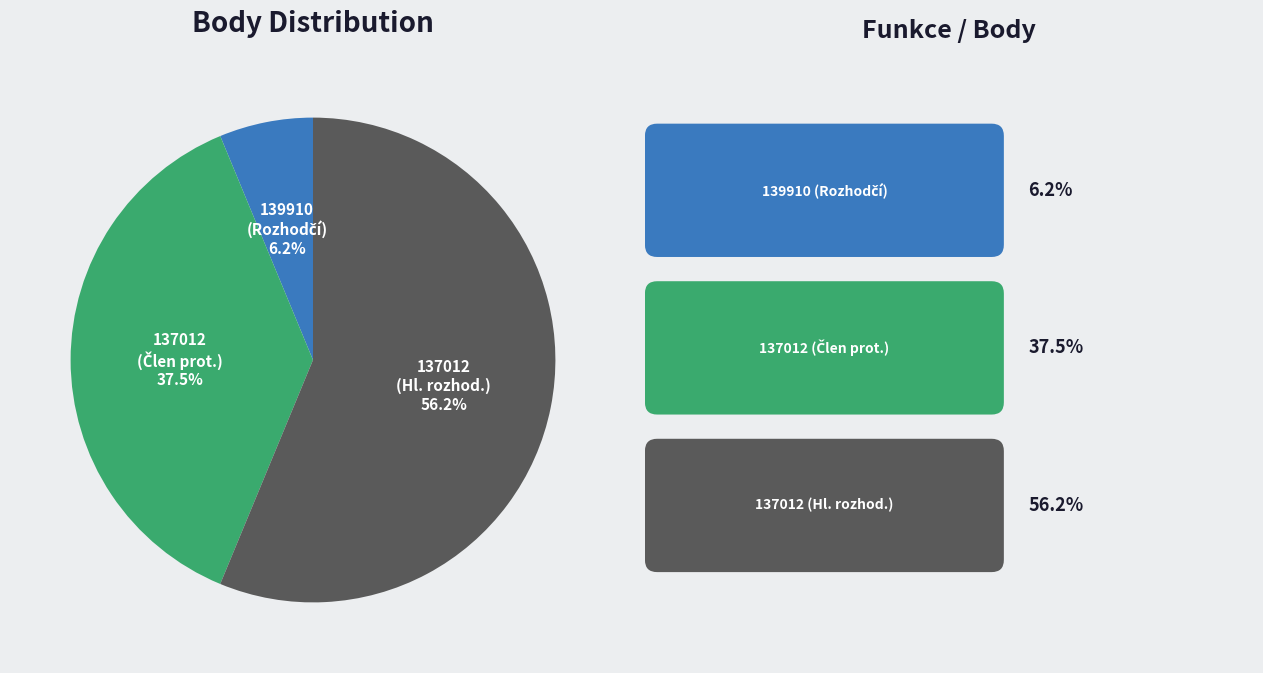

Is there any slice that represents more than half of the pie?

Yes